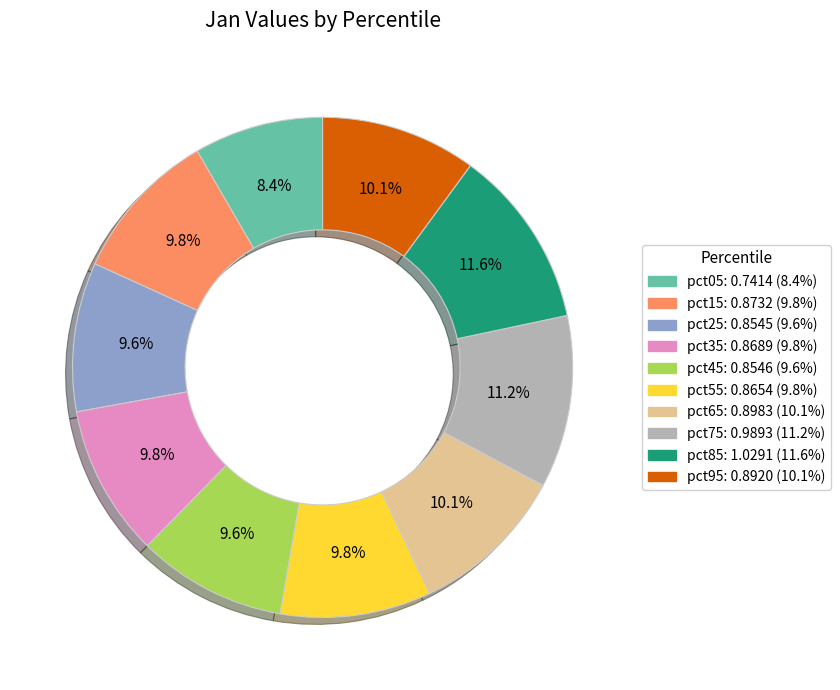

Which category has the smallest portion of the pie?

pct05